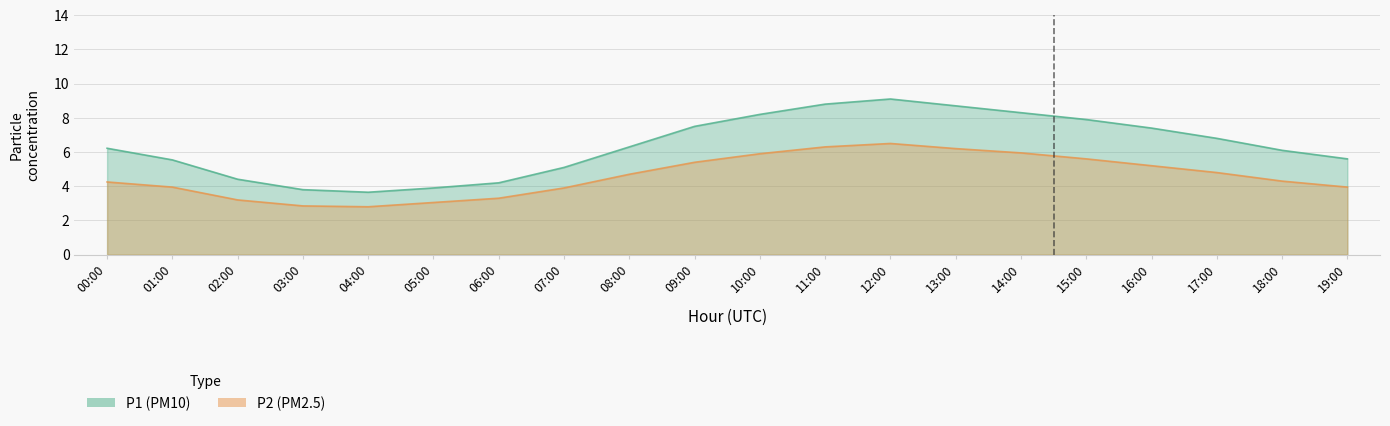

What is the difference between the highest and lowest values at 18:00?

1.8